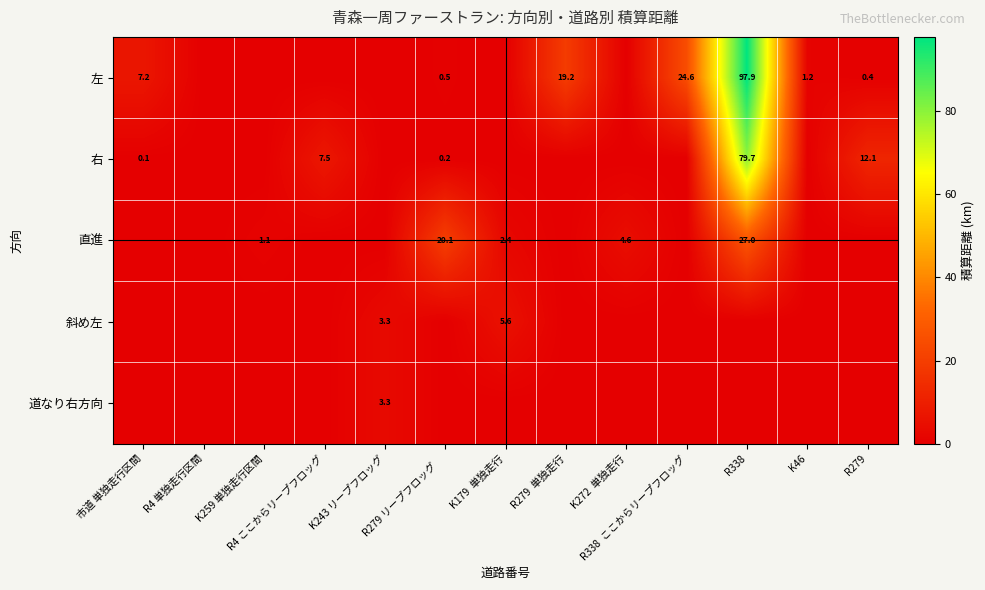

What is the difference between the 直進 values at R338 and R279 リープフロッグ?

6.9